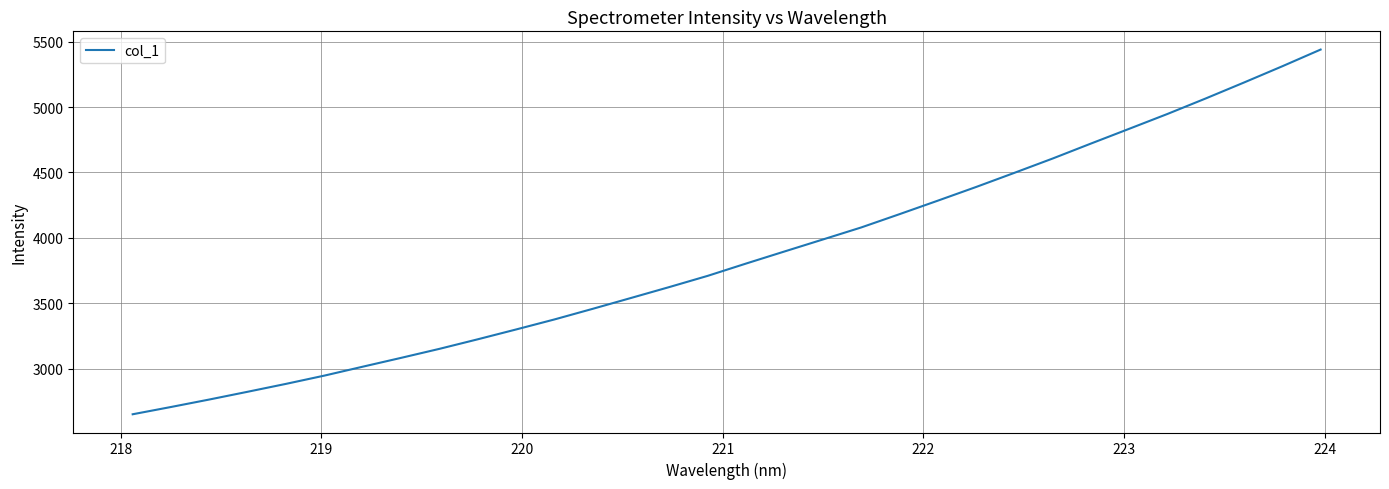

What is the minimum value shown in the chart?

2650.0